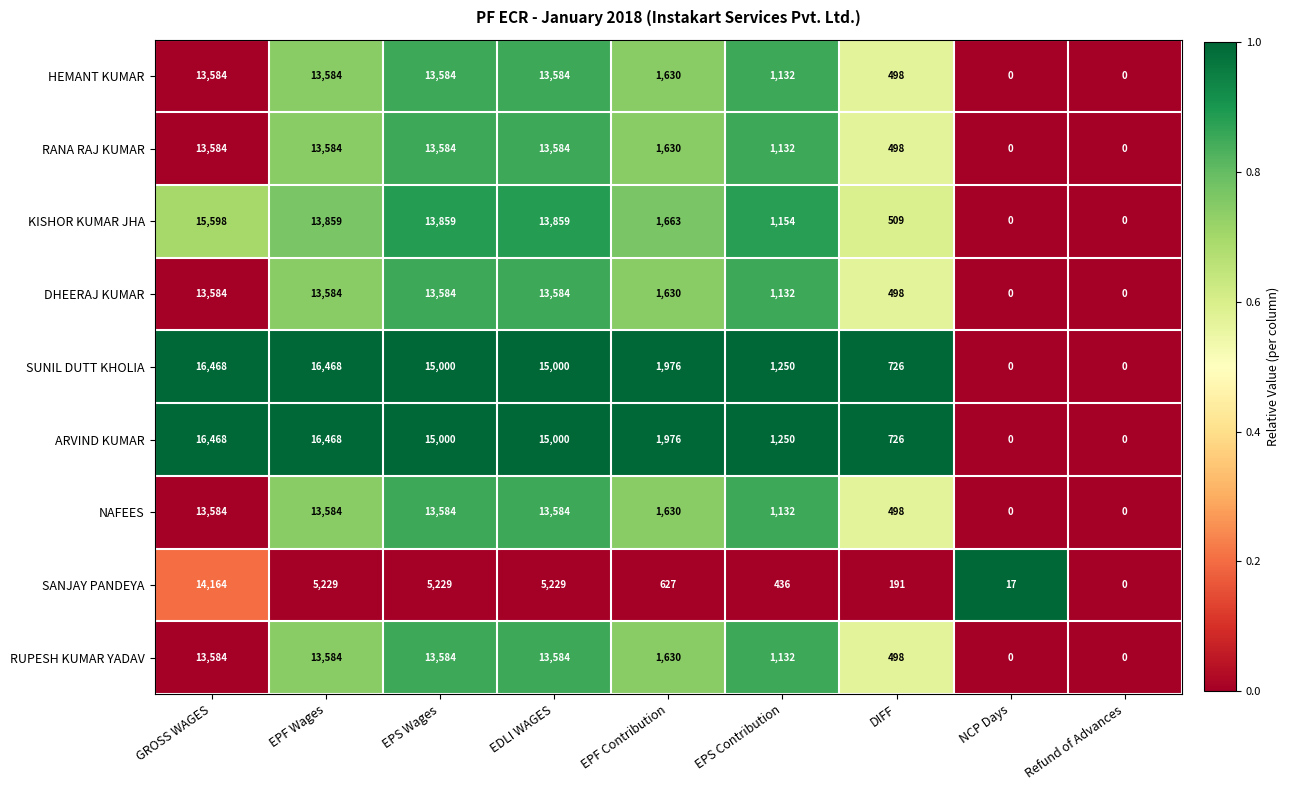

What is the average value of the HEMANT KUMAR series?

6400